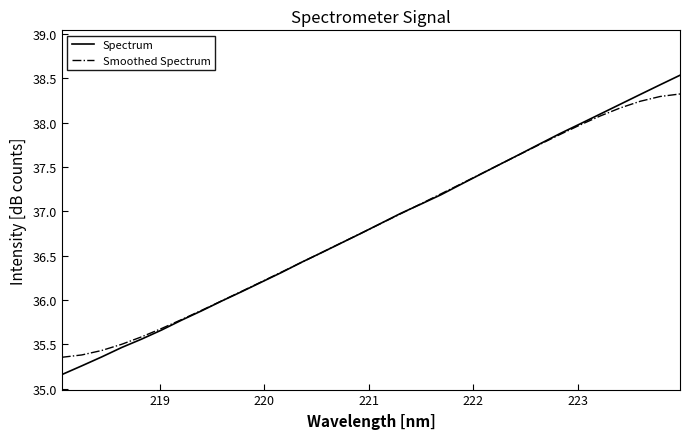

At how many categories does at least one series exceed 35?

32